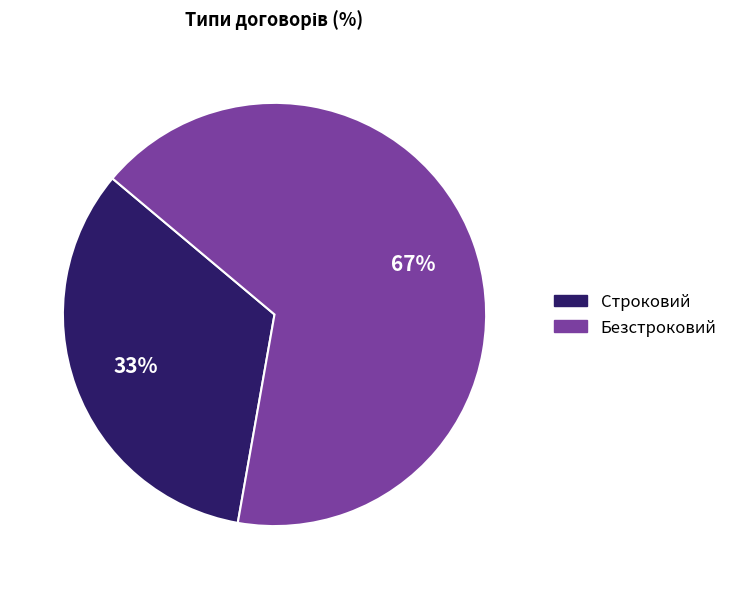

Which has a higher value, Строковий or Безстроковий?

Безстроковий